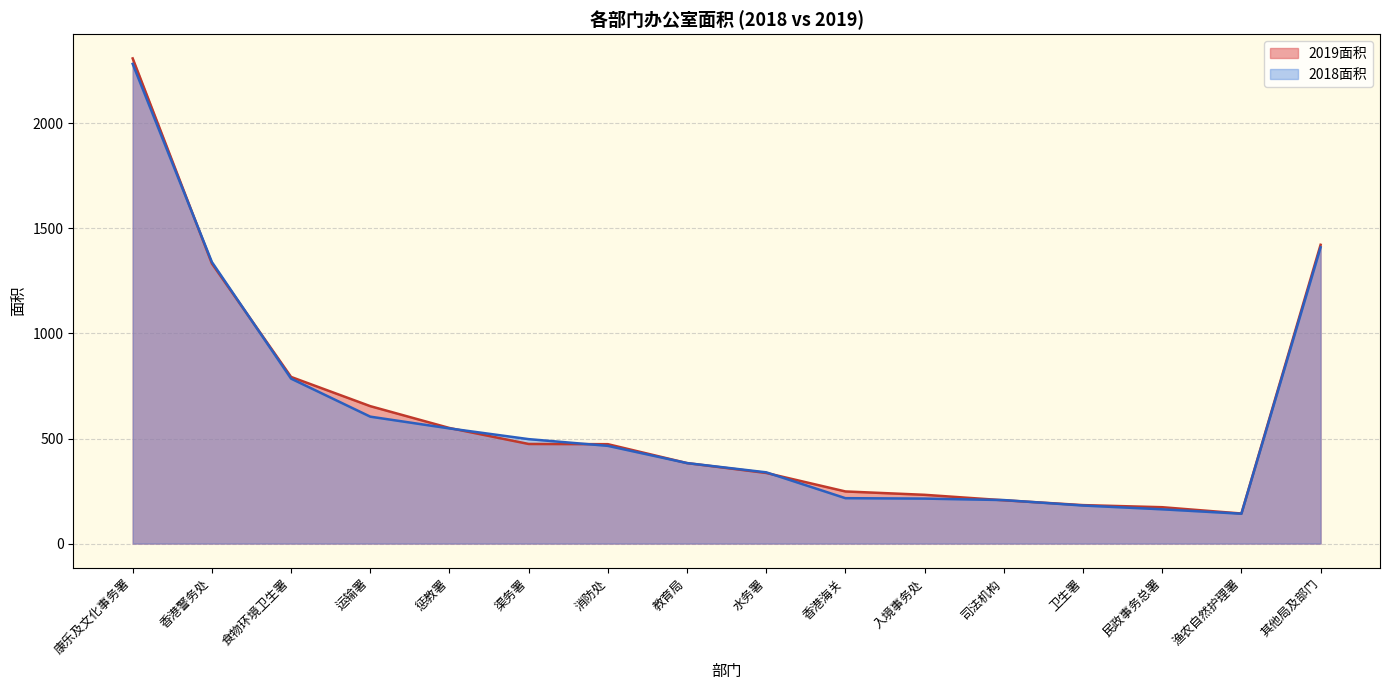

How many times do 2019面积 and 2018面积 cross each other?

7